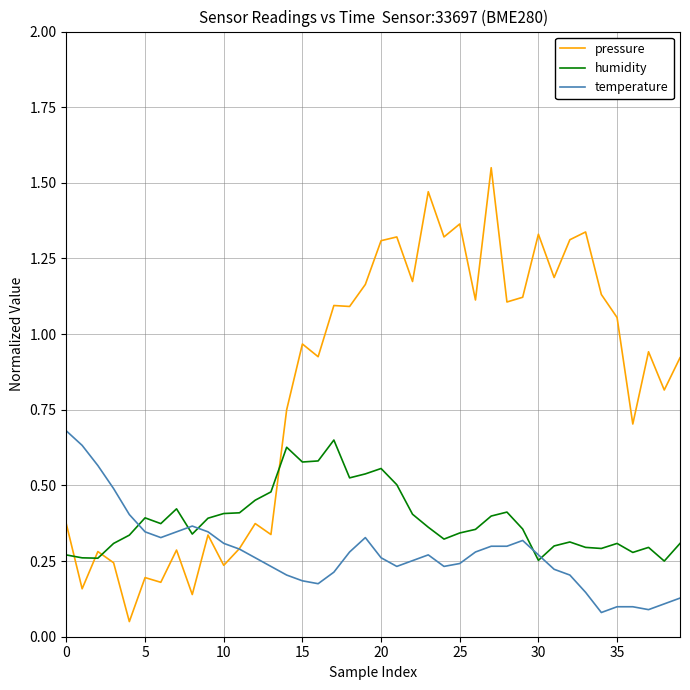

Which series has the widest spread of values?

pressure